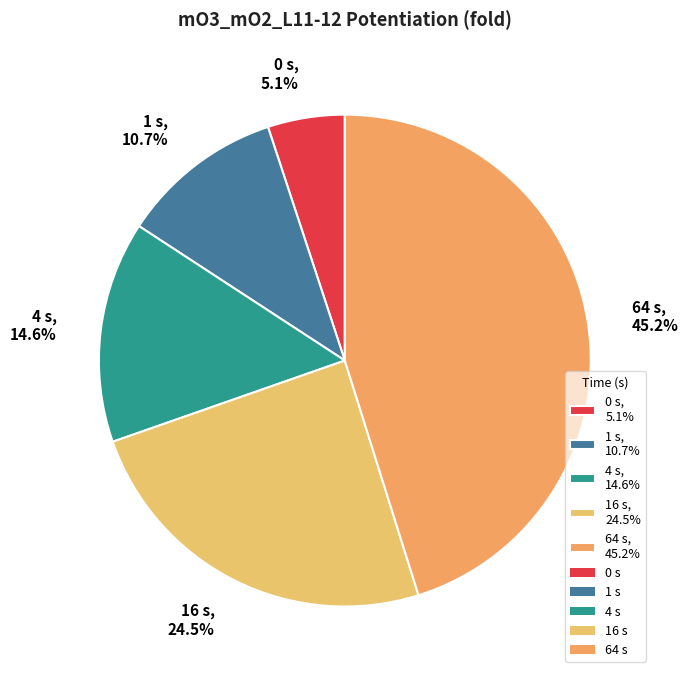

How many segments does this pie chart have?

5